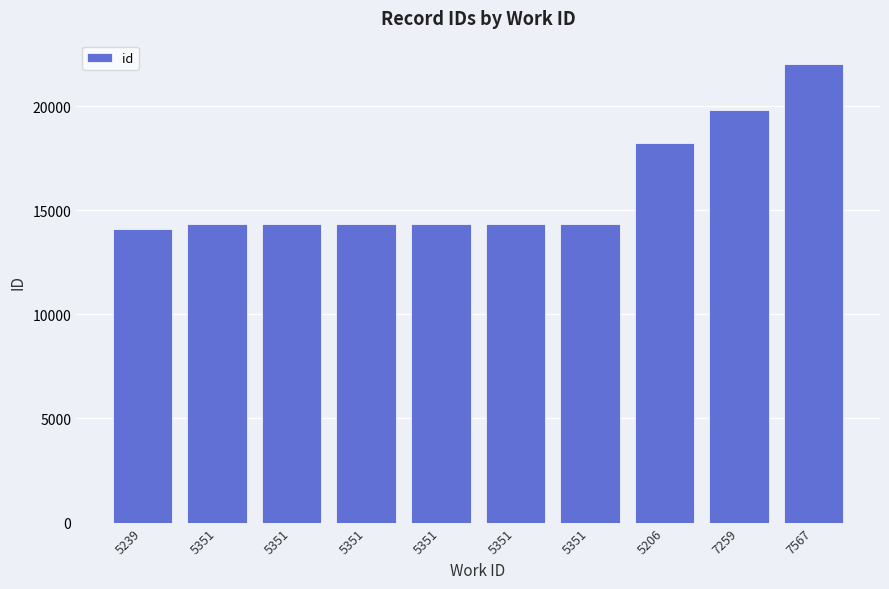

What is the greatest value displayed?

22041